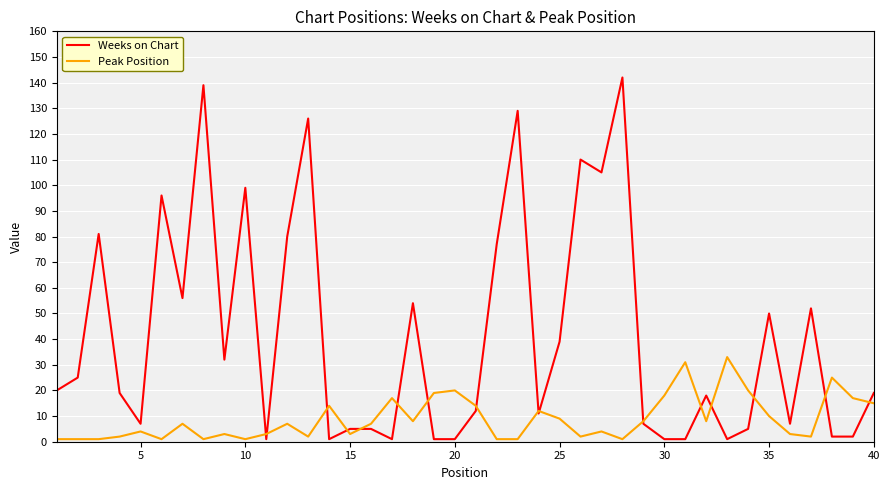

Which series has the largest total across all categories?

Weeks on Chart